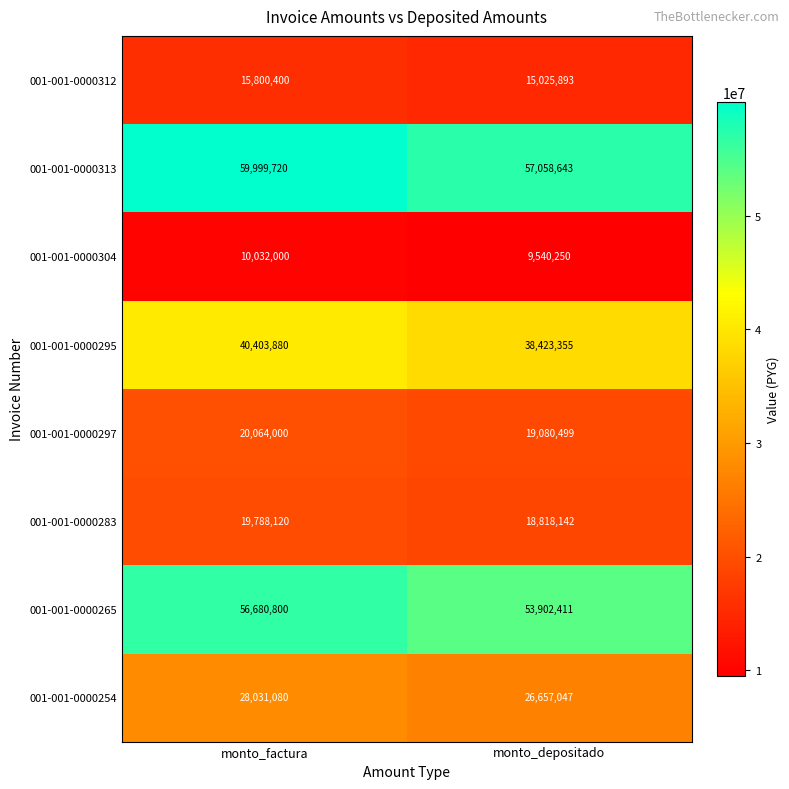

What is the sum of all 001-001-0000297 values?

39144499